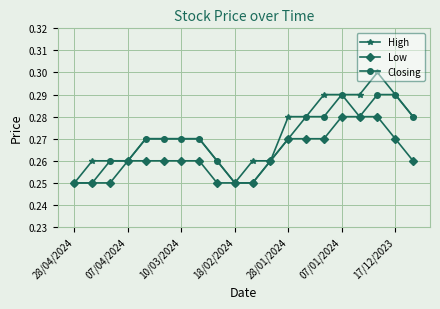

Which series has the largest range (max minus min)?

High